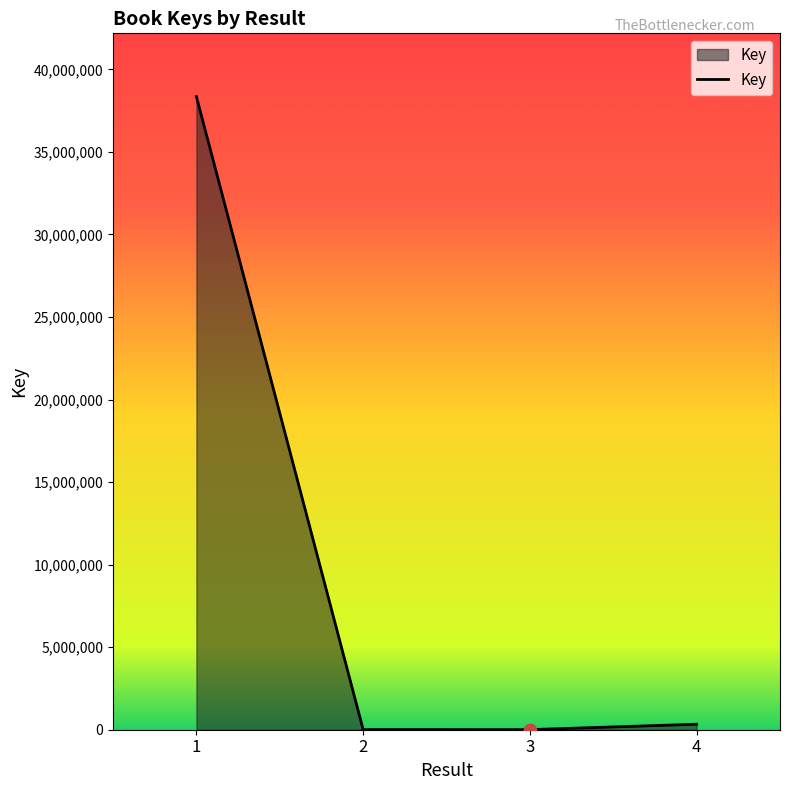

What is the change in value from 2 to 3?

-1410